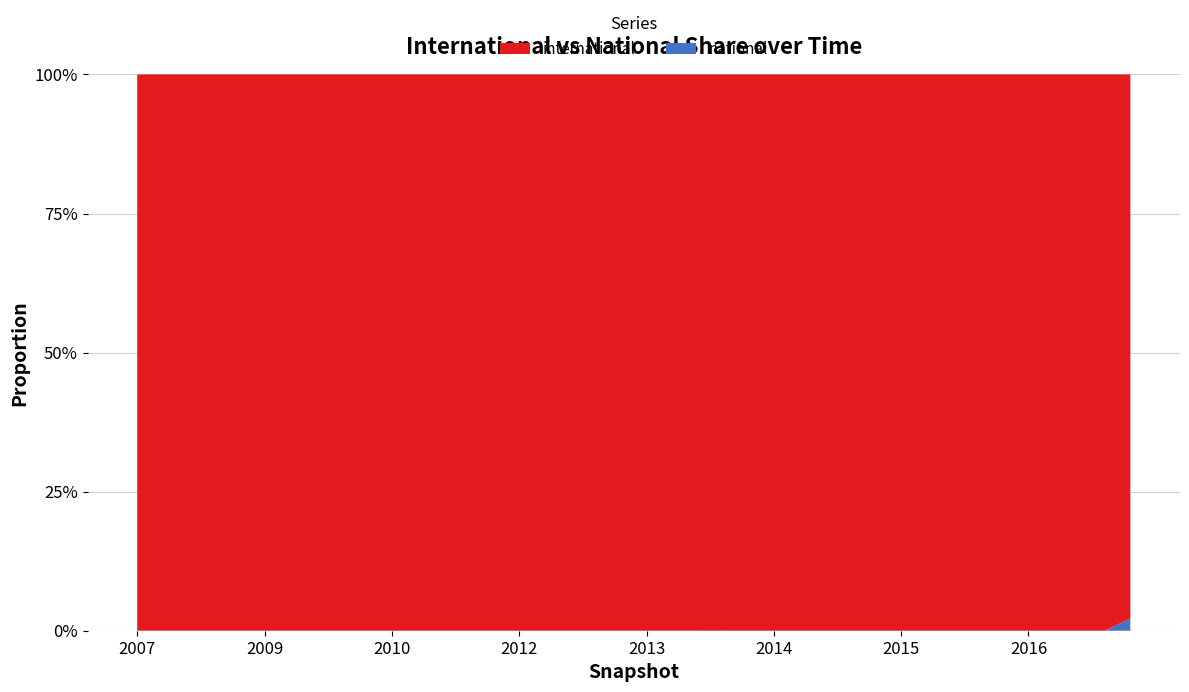

Reading left to right, what are all the values shown in this chart?

international: 6538	6760	6873	6931	6987	6917	7101	7376	7397	7415	7086	7408	7767	7917	7899	8153	8258	8353	8590	8451	8510	8741	9709	9965	10124	10367	10569	10487	10725	11038	11545	12183	12086	12126	12151	12245	12451	12522	12926	13614
national: 1	1	1	1	1	1	1	1	1	1	1	1	1	1	1	1	1	1	1	1	1	1	1	1	1	1	1	1	1	1	1	1	1	1	1	1	1	1	1	306